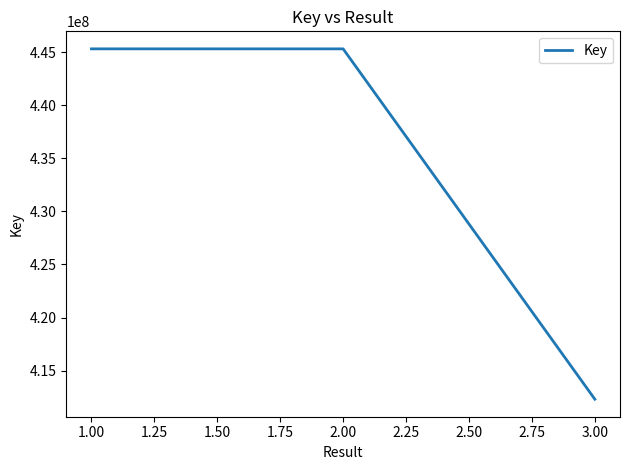

The value at 2.00 is 283184277. True or false?

False